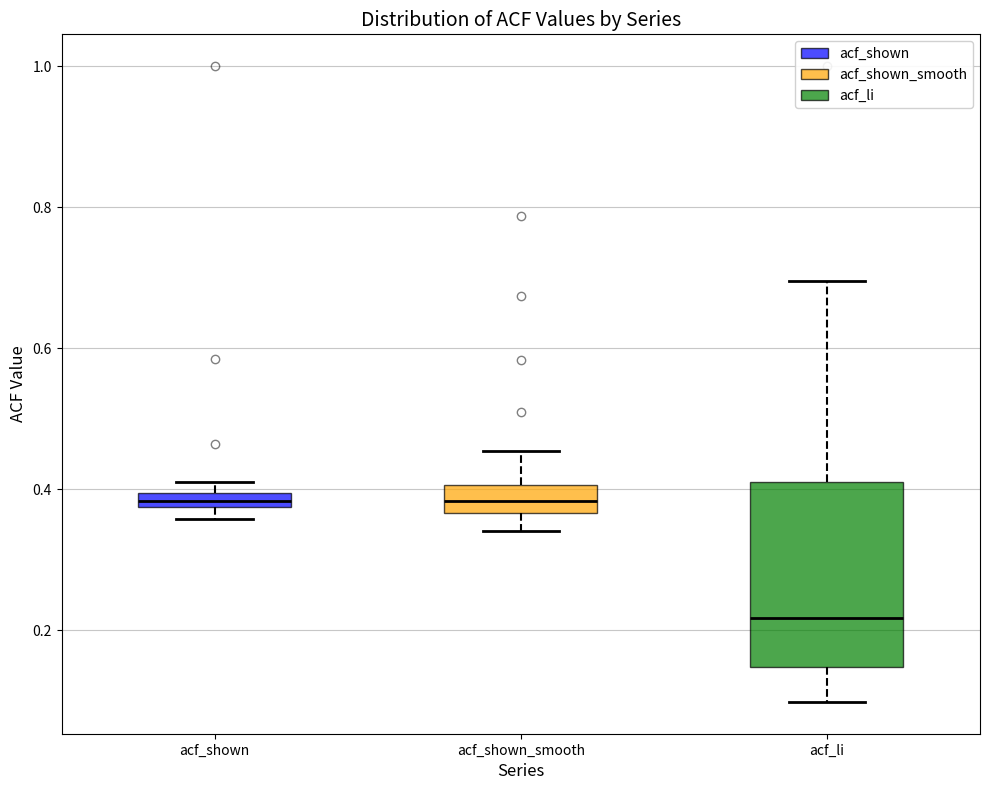

Where does the upper whisker of the box for acf_li end on the y-axis? The values are not printed on the chart, so give them approximately, as read against the axis.

0.70